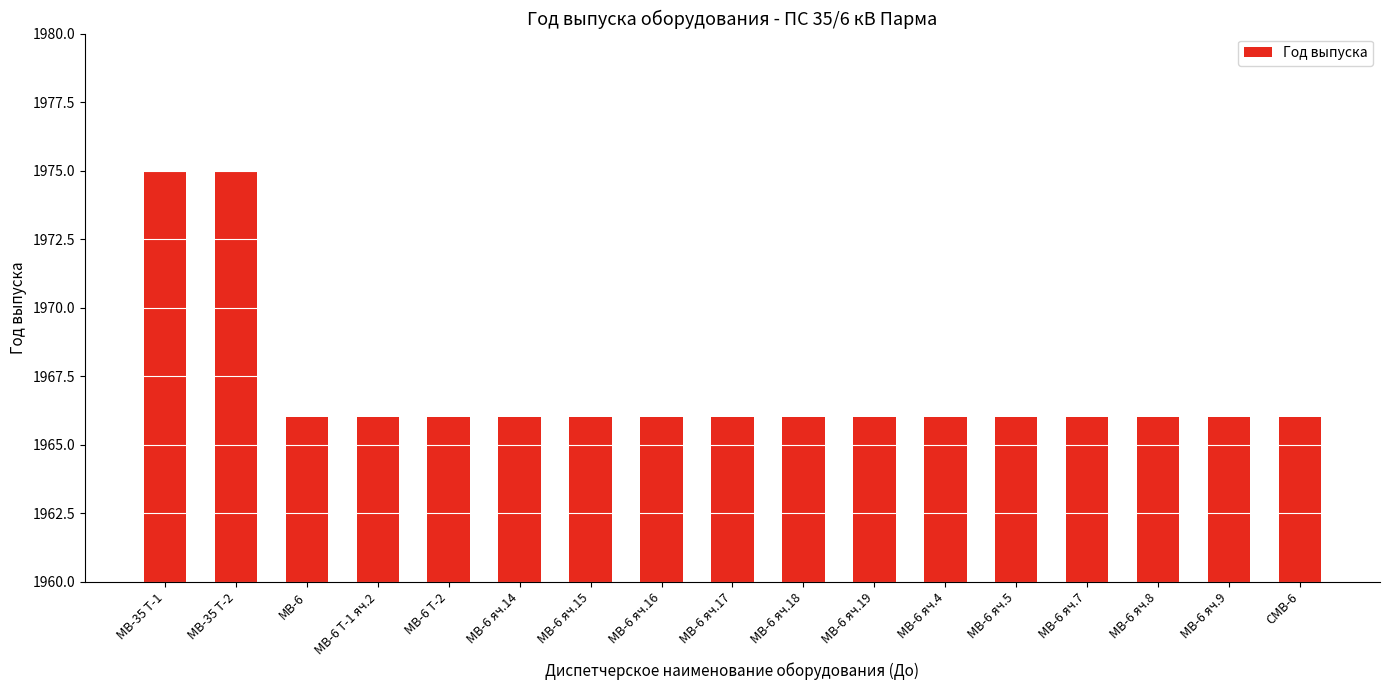

The value at МВ-6 яч.8 is 1966. True or false?

True